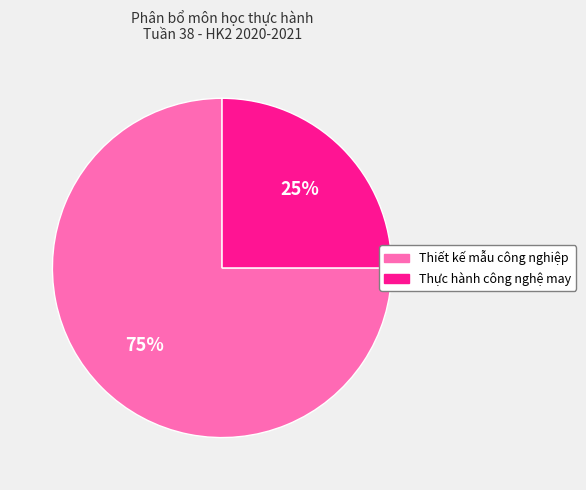

What percentage is the Thiết kế mẫu công nghiệp slice, to the nearest percent?

75%